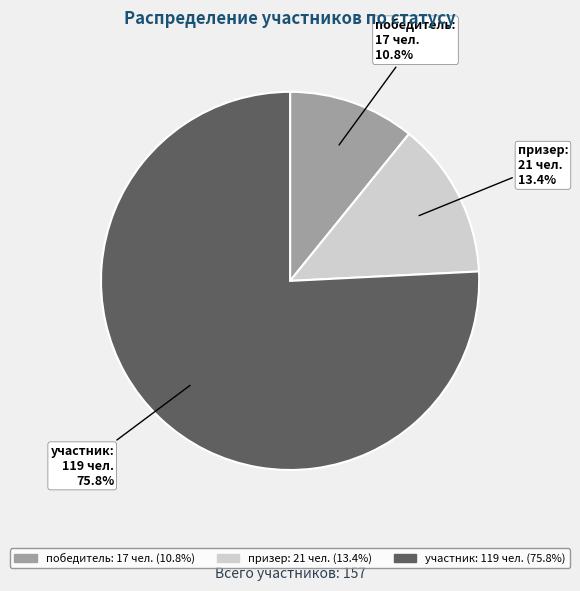

To the nearest percent, what is the average slice percentage?

33%